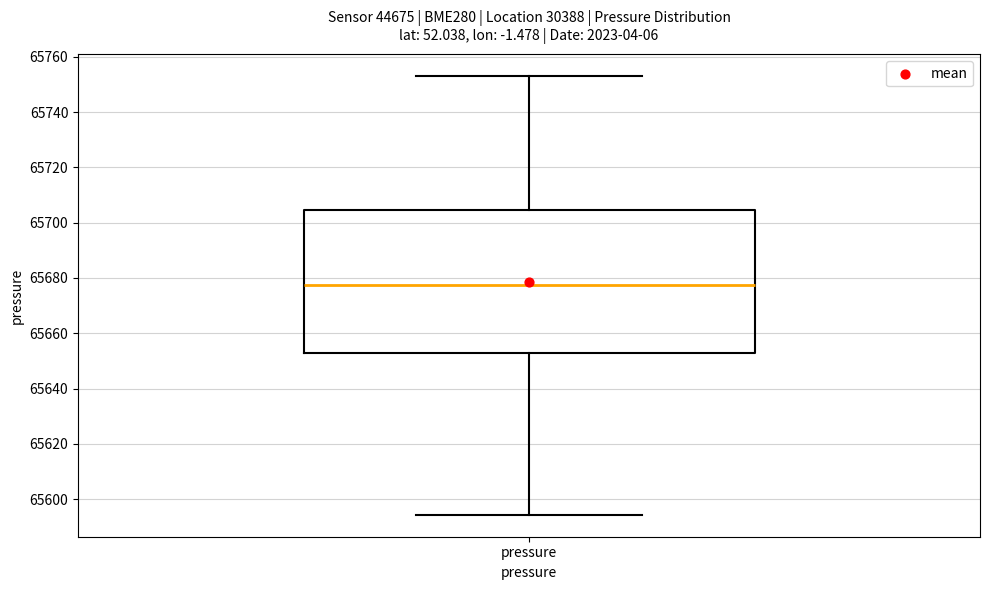

Transcribe this box plot: give where the median line is, the range the box spans, and where the two whiskers end, as read against the y-axis. The values are not printed on the chart, so give them approximately, as read against the axis.

median 65678, box 65652 to 65704, whiskers 65594 to 65754